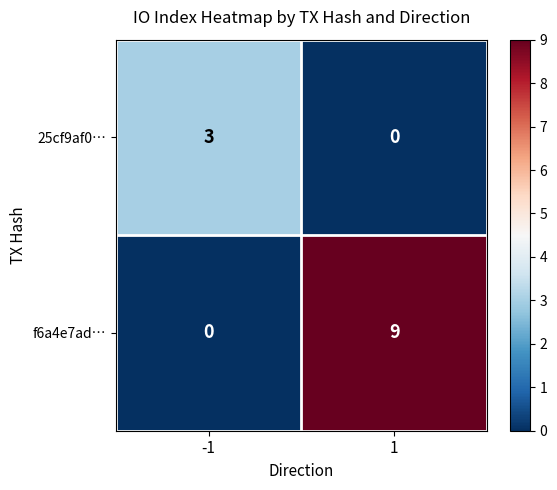

Reading left to right, extract all data points from this chart.

25cf9af0…: -1=3	1=0
f6a4e7ad…: -1=0	1=9